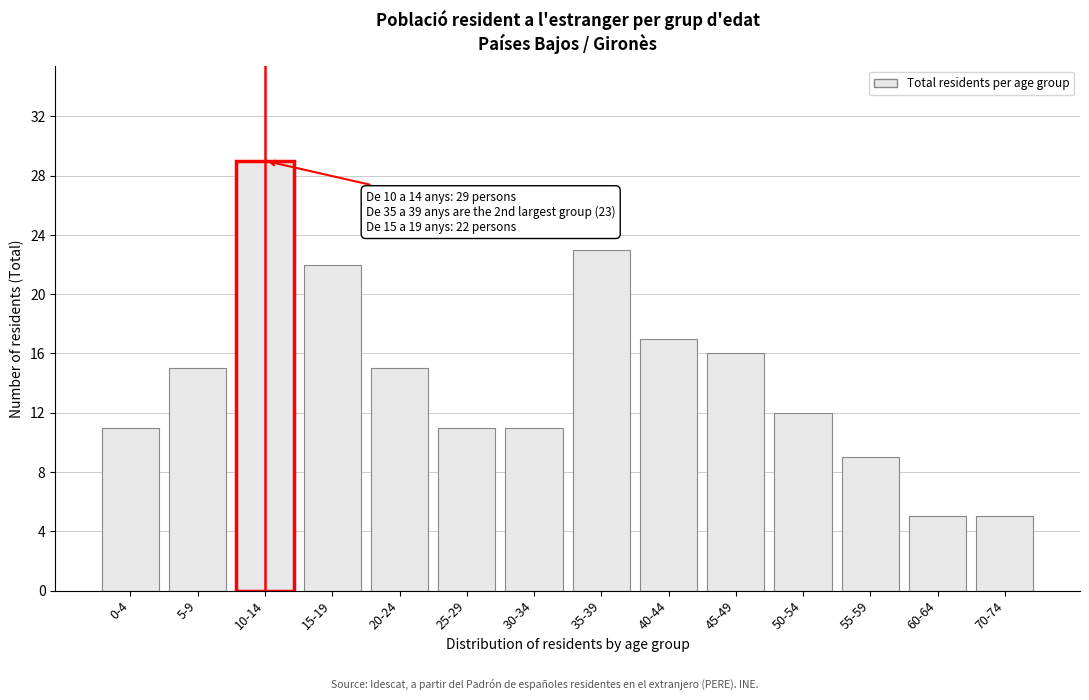

Reading left to right, what are all the values shown in this chart?

11	15	29	22	15	11	11	23	17	16	12	9	5	5